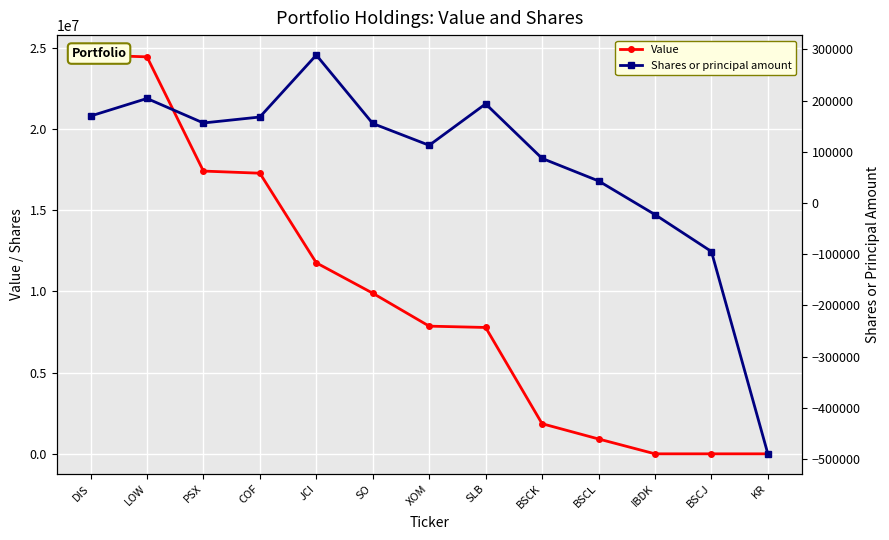

What is the difference between the maximum and second lowest values in the Value series?

24550000